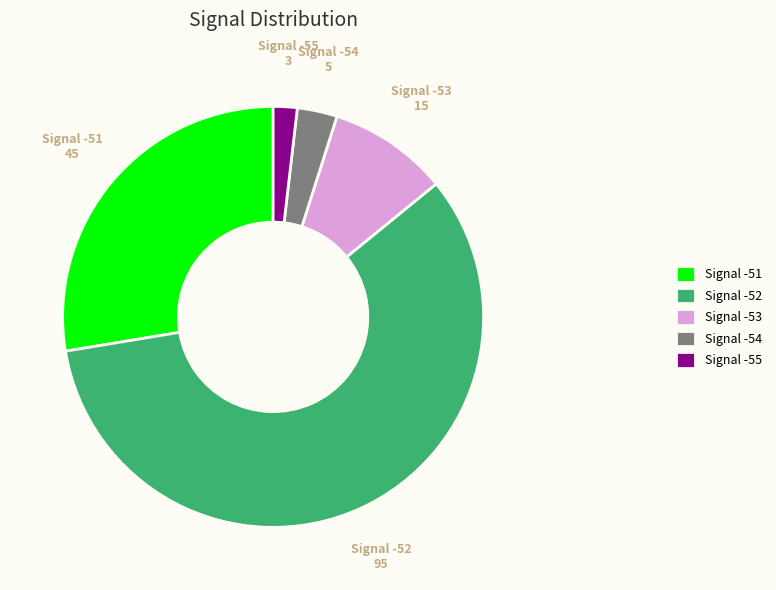

True or false: Signal -51 accounts for 42% of the total.

False